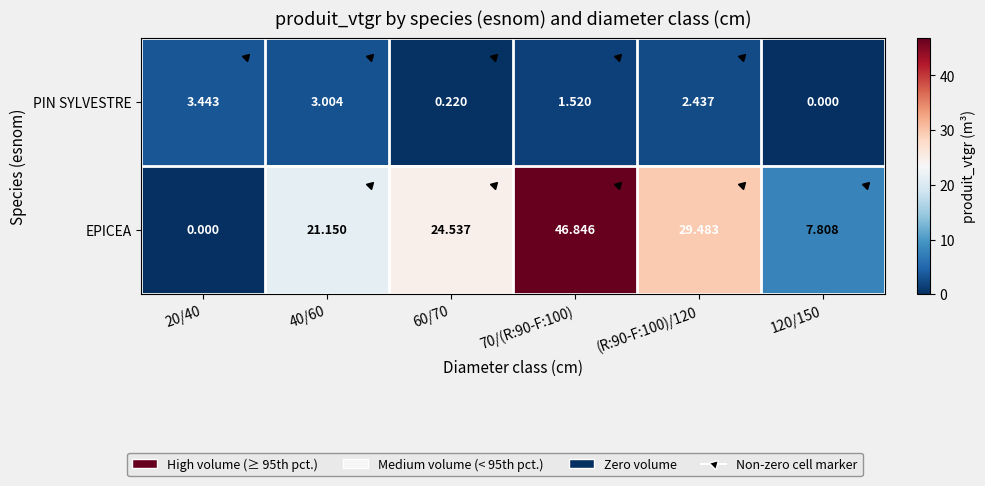

Which series has the largest range (max minus min)?

EPICEA